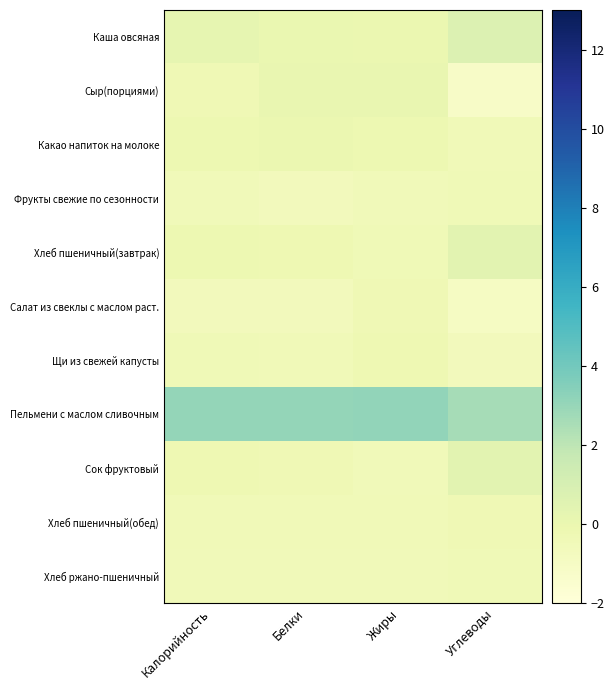

Rank the series at Белки from highest to lowest value.

Пельмени с маслом сливочным, Сыр(порциями), Каша овсяная, Какао напиток на молоке, Хлеб пшеничный(завтрак), Сок фруктовый, Щи из свежей капусты, Хлеб пшеничный(обед), Хлеб ржано-пшеничный, Фрукты свежие по сезонности, Салат из свеклы с маслом раст.